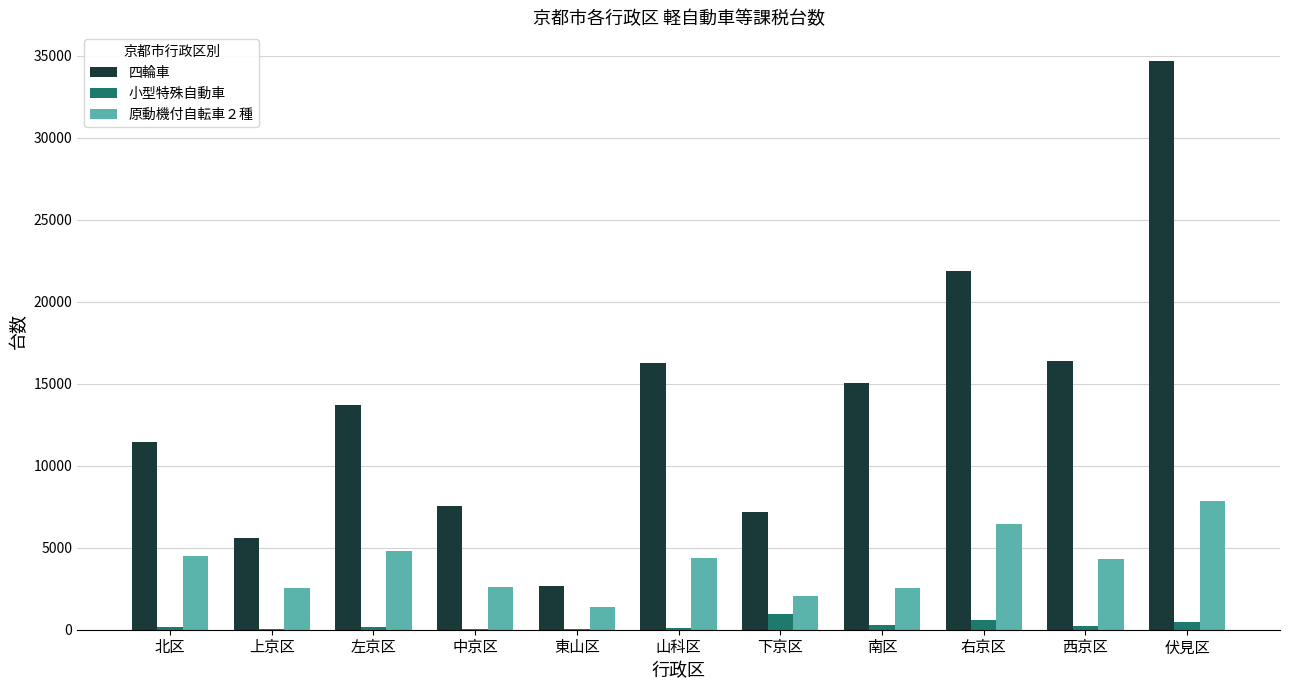

Between 上京区 and 西京区, which series saw the biggest shift?

四輪車